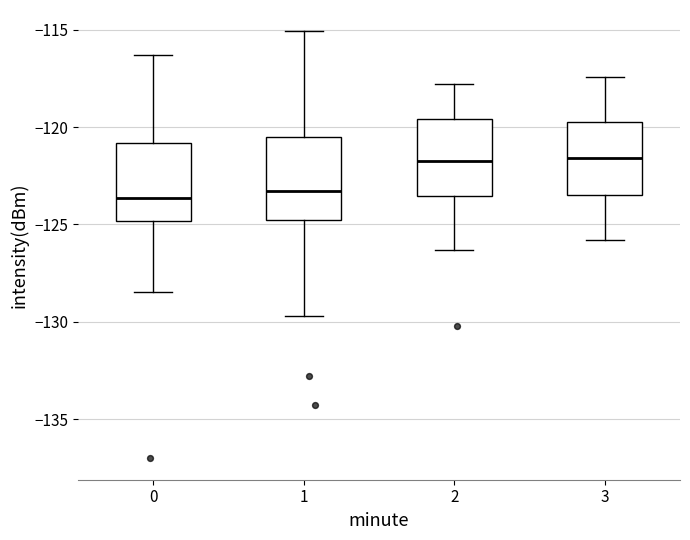

Reading left to right, read every box against the y-axis: the position of its median line, the range the box covers, and the ends of its whiskers. The values are not printed on the chart, so give them approximately, as read against the axis.

0: median -123.5, box -125.0 to -121.0, whiskers -128.5 to -116.5
1: median -123.5, box -124.5 to -120.5, whiskers -129.5 to -115.0
2: median -121.5, box -123.5 to -119.5, whiskers -126.5 to -118.0
3: median -121.5, box -123.5 to -119.5, whiskers -126.0 to -117.5